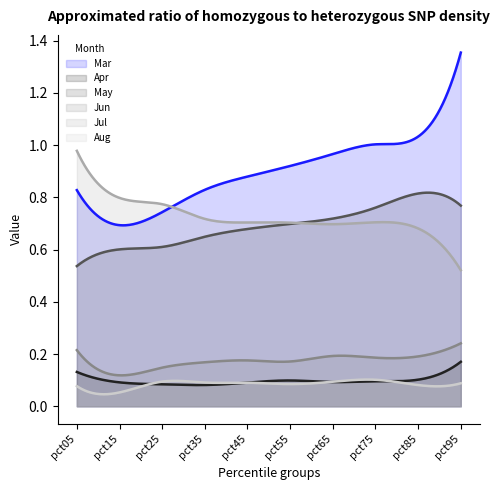

Rank the series by their maximum value, from lowest to highest.

Aug, Apr, Jun, May, Jul, Mar